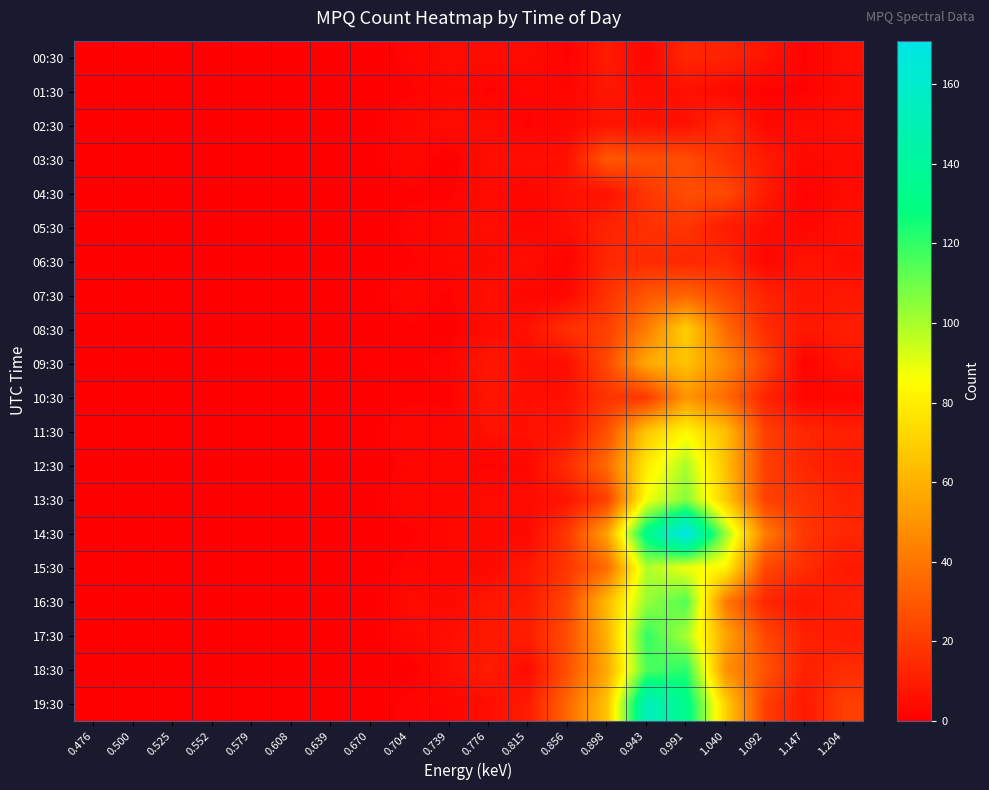

Rank the series by their maximum value, from highest to lowest.

14:30, 19:30, 18:30, 17:30, 16:30, 13:30, 12:30, 15:30, 11:30, 08:30, 09:30, 10:30, 07:30, 03:30, 04:30, 05:30, 06:30, 02:30, 00:30, 01:30